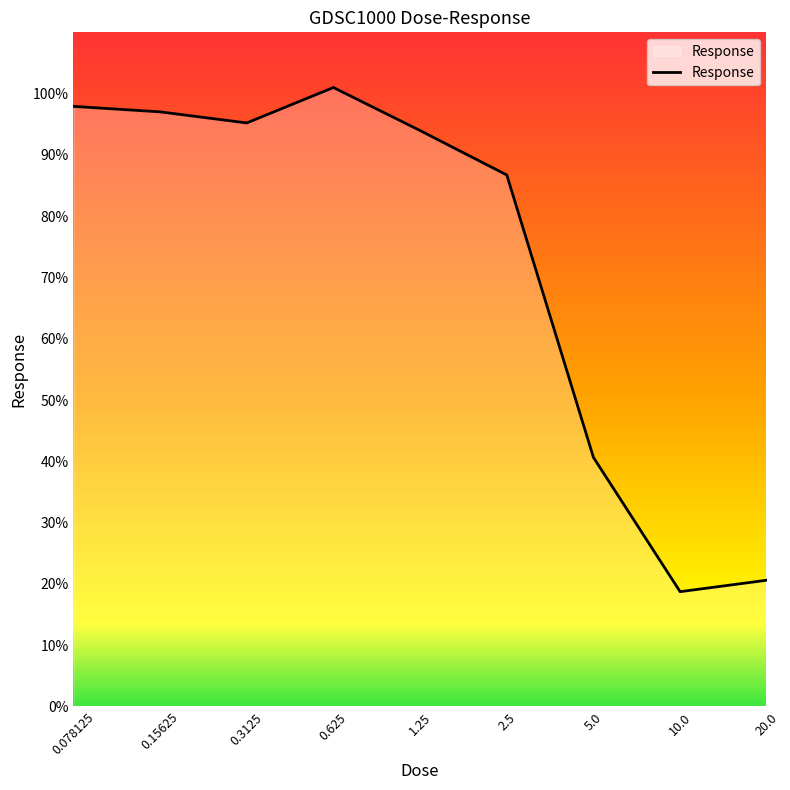

What is the smallest value displayed?

18.7